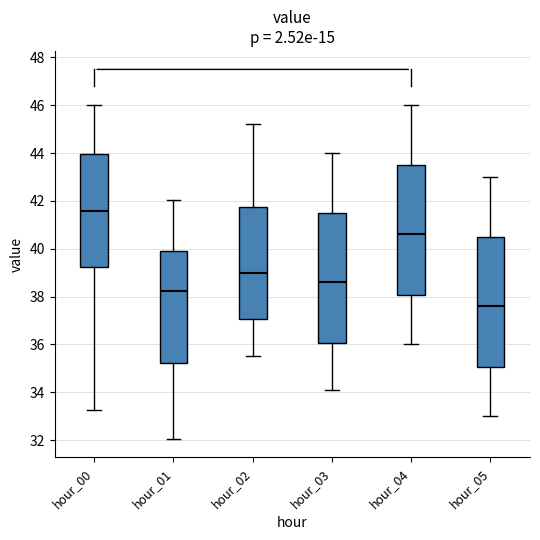

Where is the upper edge of the box for hour_00 on the y-axis? The values are not printed on the chart, so give them approximately, as read against the axis.

44.0